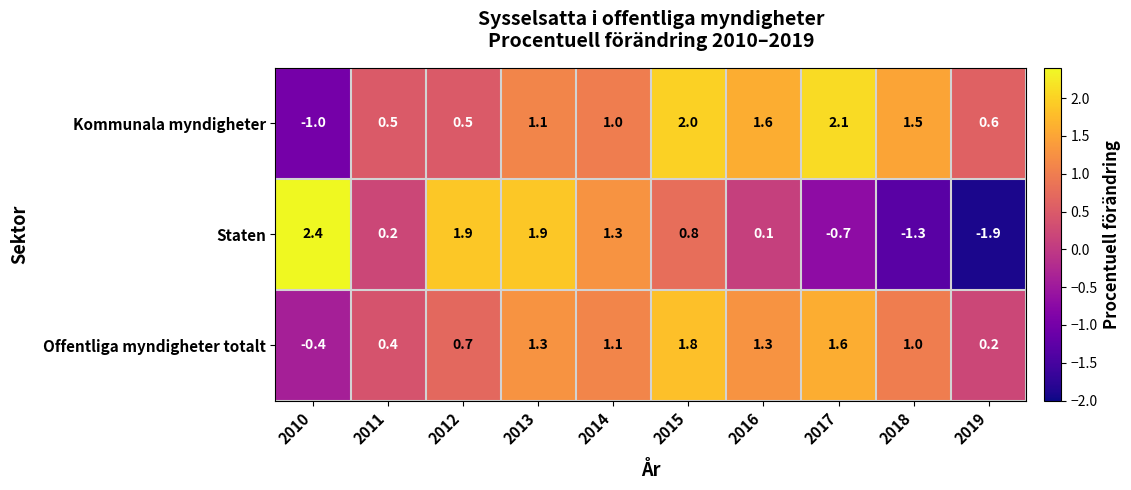

What is the sum of the Kommunala myndigheter values at 2010 and 2011?

-0.5